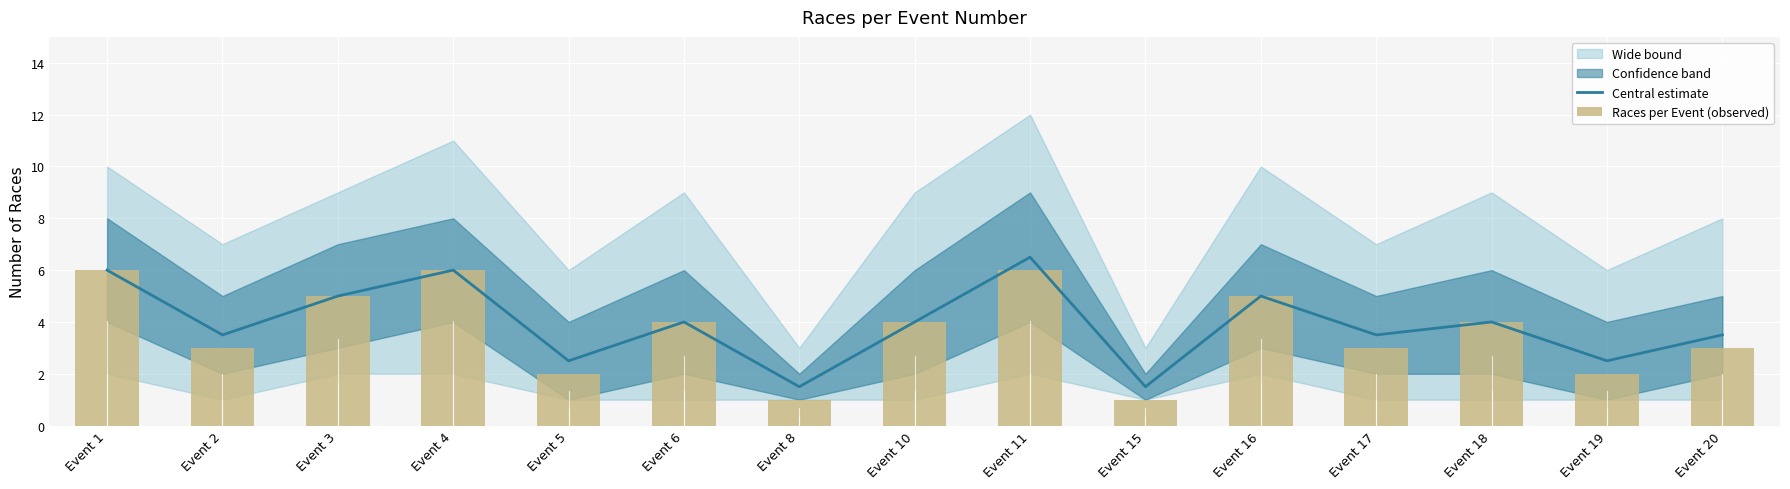

What is the value of the Races per Event (observed) bar at the 9th from the left?

6.0